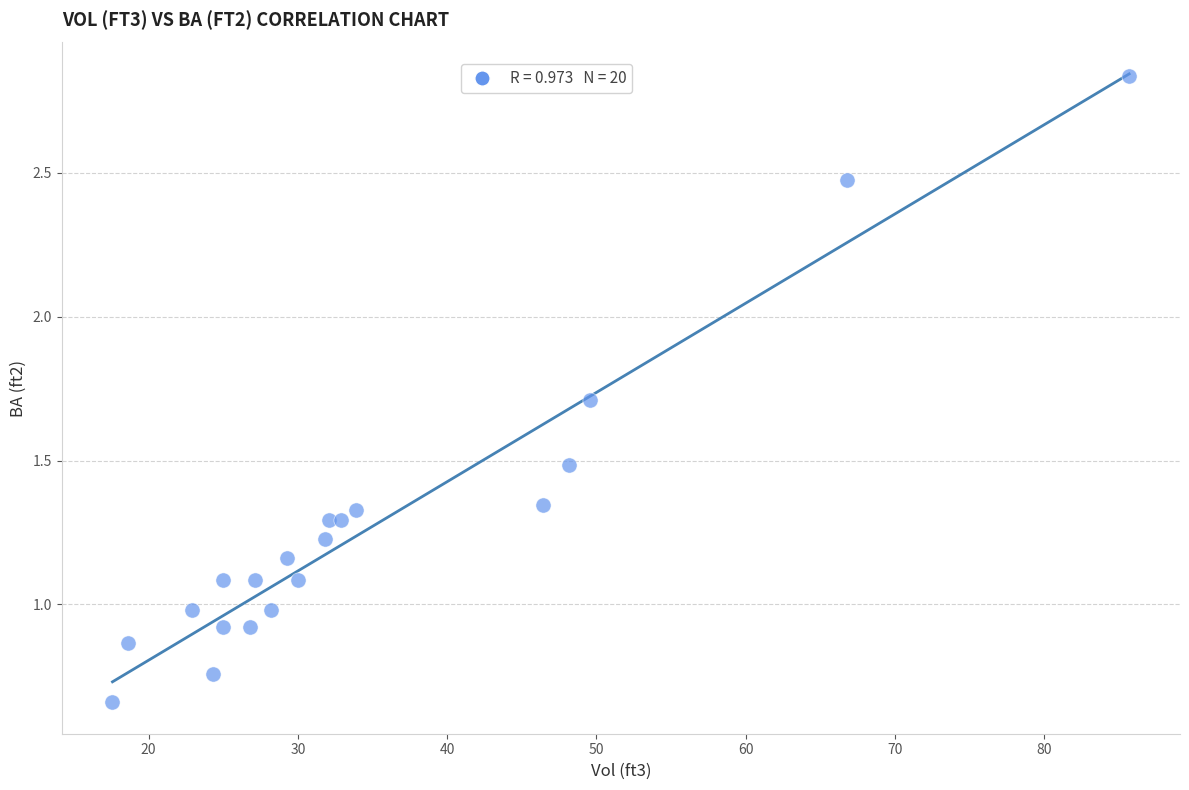

What is the range of X values (max minus min)?

68.1